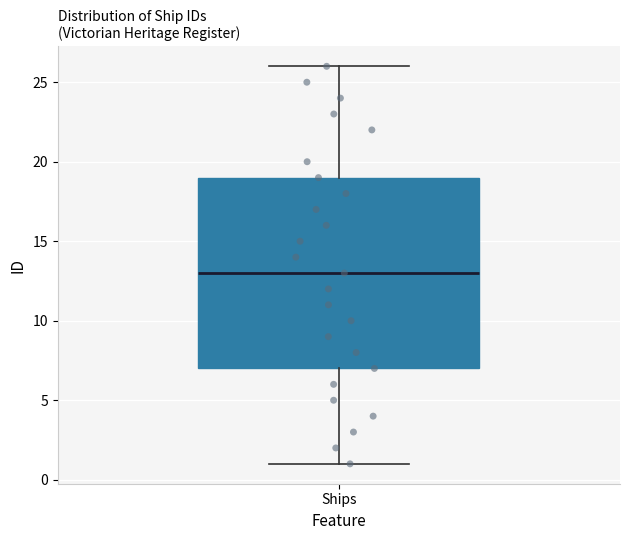

Read this box plot against the y-axis: the position of the median line, the range covered by the box, and the ends of both whiskers. The values are not printed on the chart, so give them approximately, as read against the axis.

median 13, box 7 to 19, whiskers 1 to 26